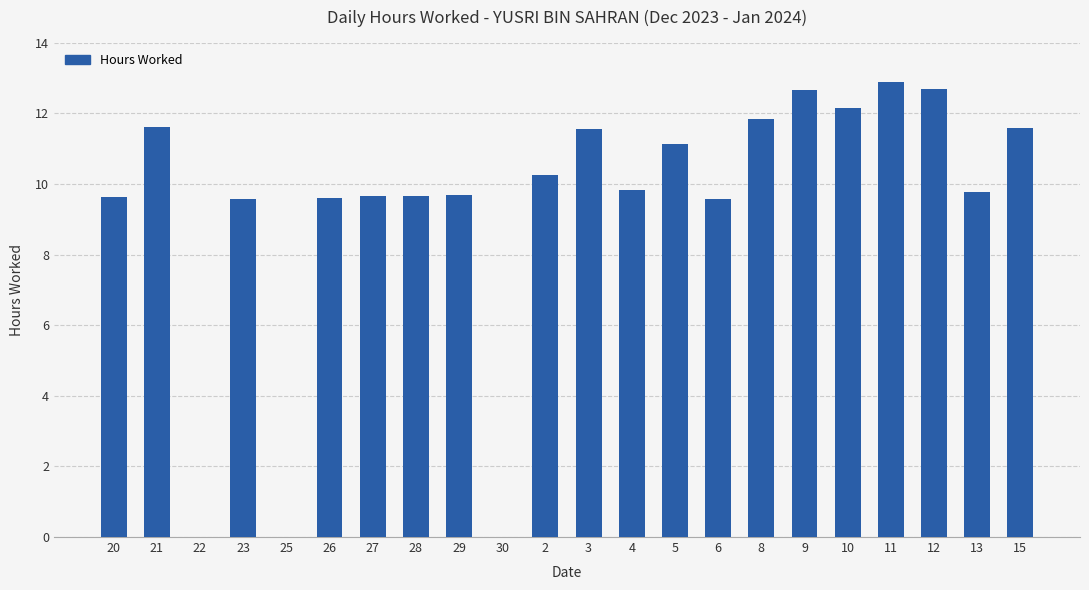

What is the average value?

9.3